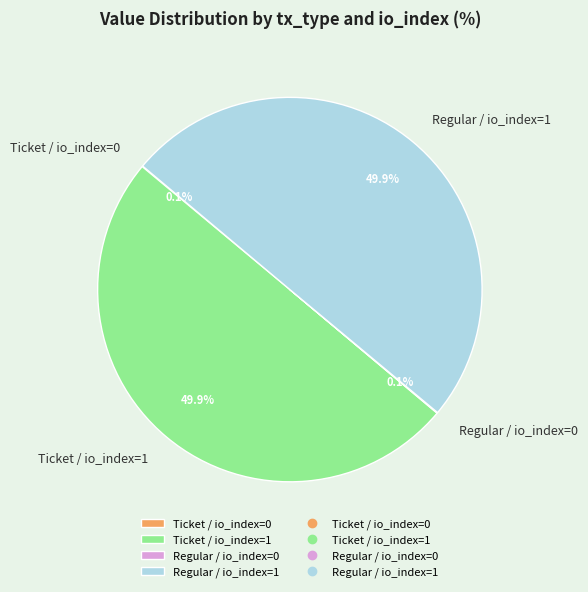

What portion of the pie excludes Regular / io_index=1?

50.1%